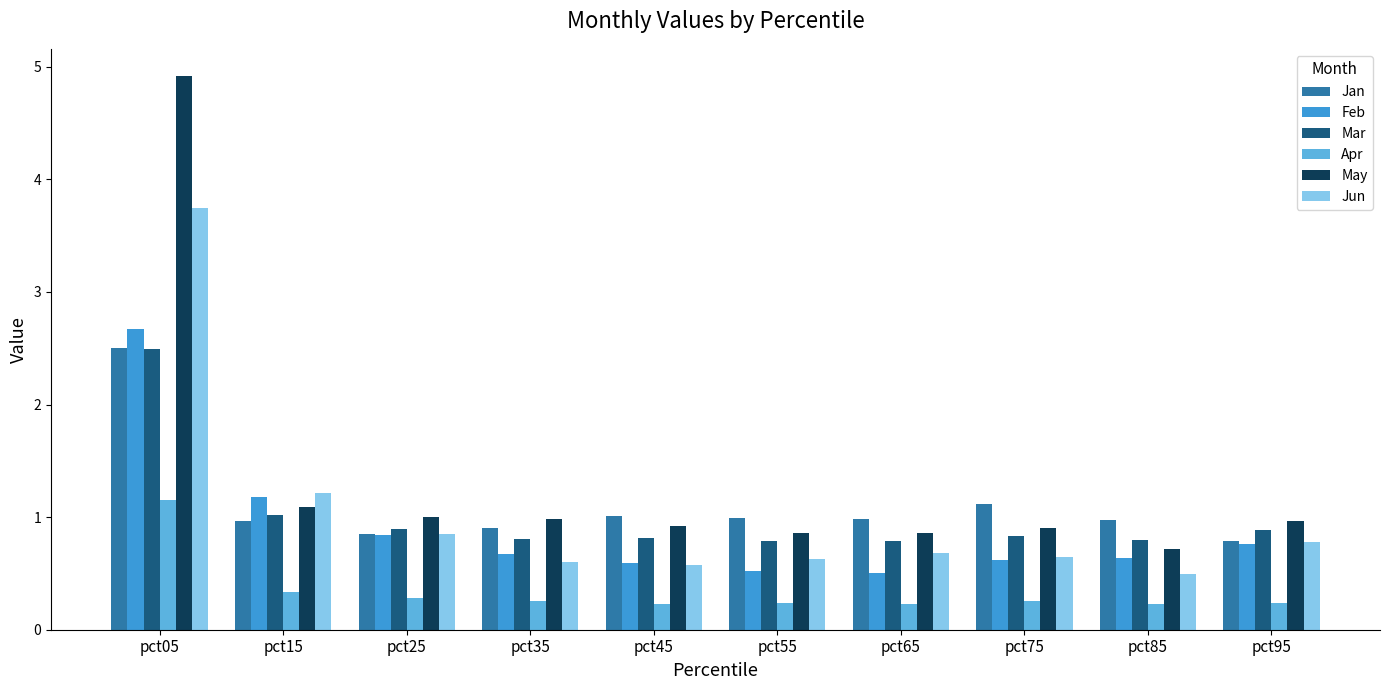

How many bars are there in each group?

6